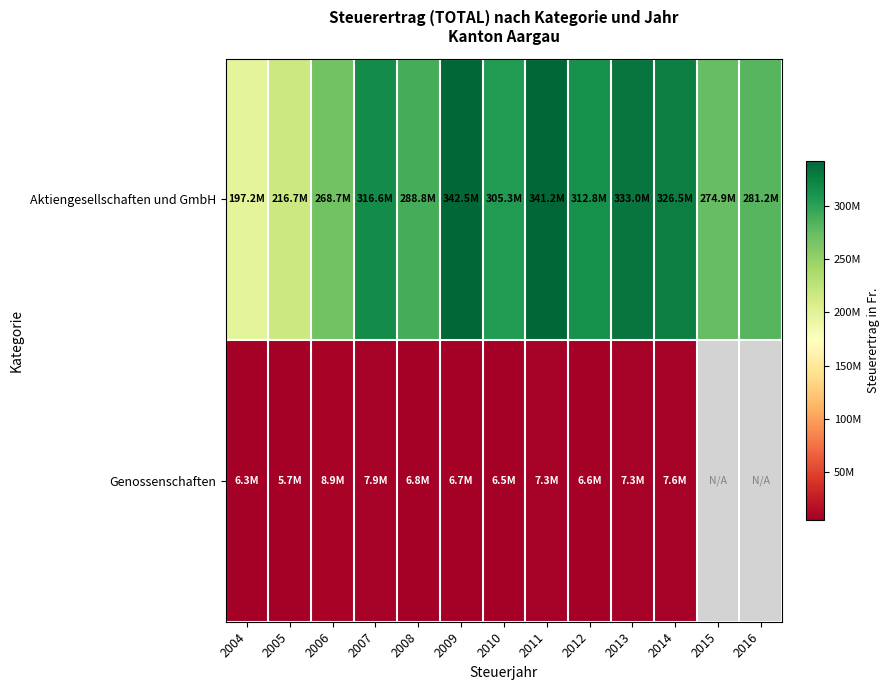

What is the sum of the Genossenschaften values at 2008 and 2006?

15721709.0